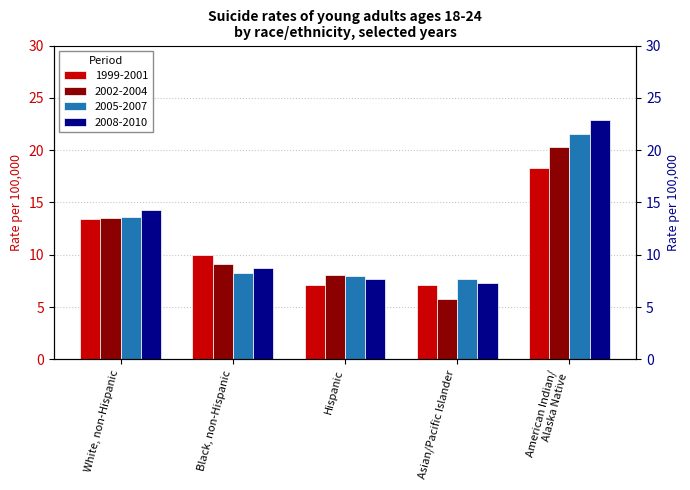

What is the label of the 5th bar from the left?

American Indian/
Alaska Native